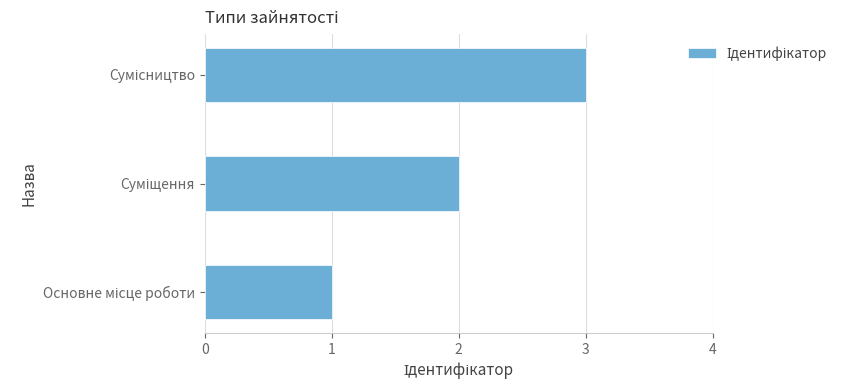

What is the sum of all values?

6